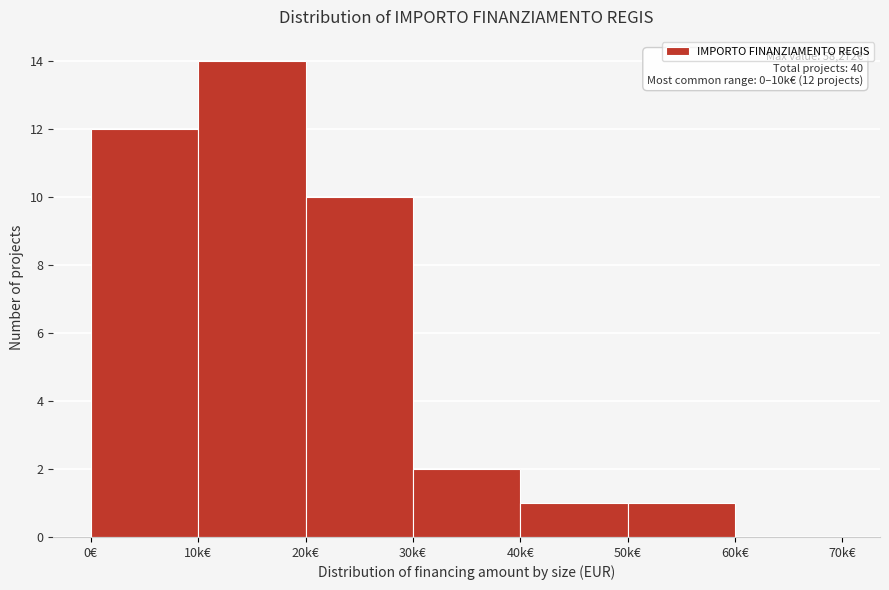

Reading left to right, list all the values displayed in this chart.

0€=12	10k€=14	20k€=10	30k€=2	40k€=1	50k€=1	60k€=0